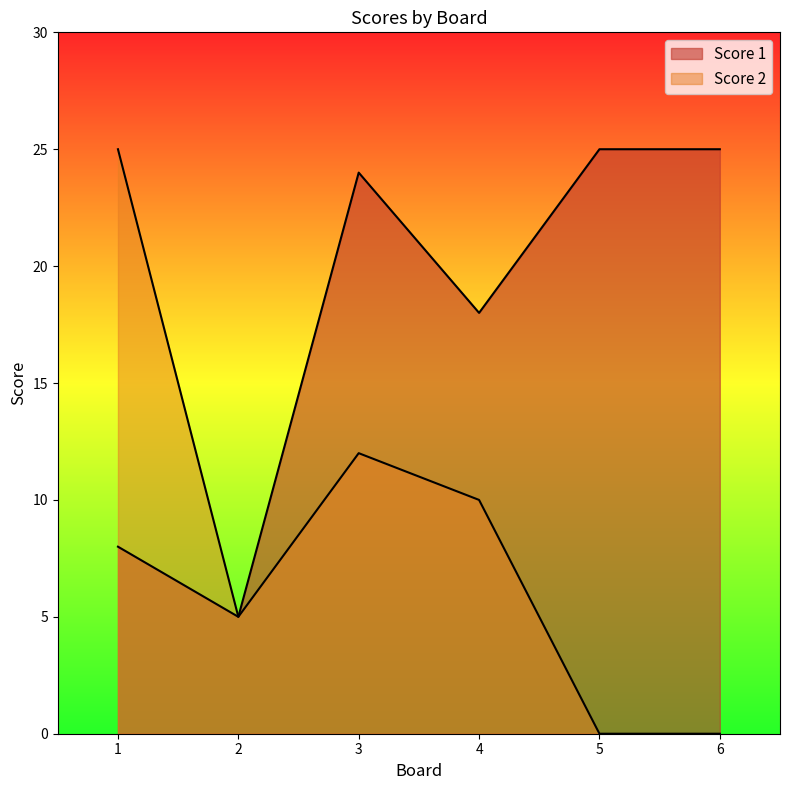

Between 1 and 5, which is larger?

5